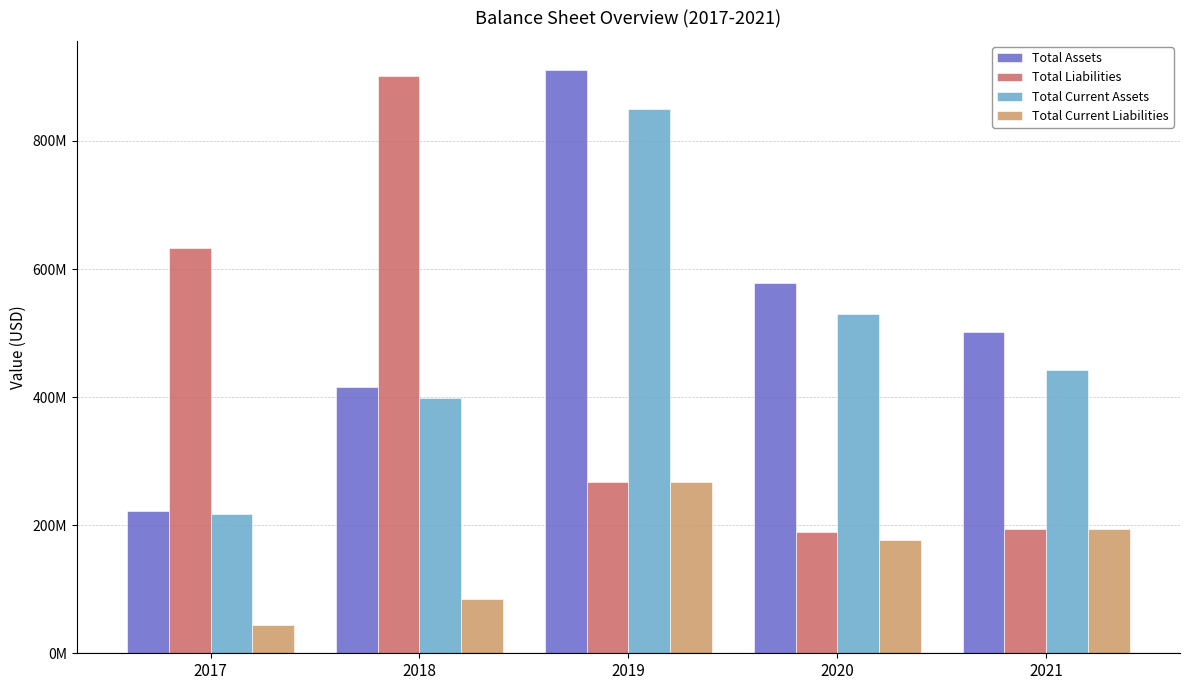

What is the difference between the second highest and minimum values in the Total Current Liabilities series?

149060000